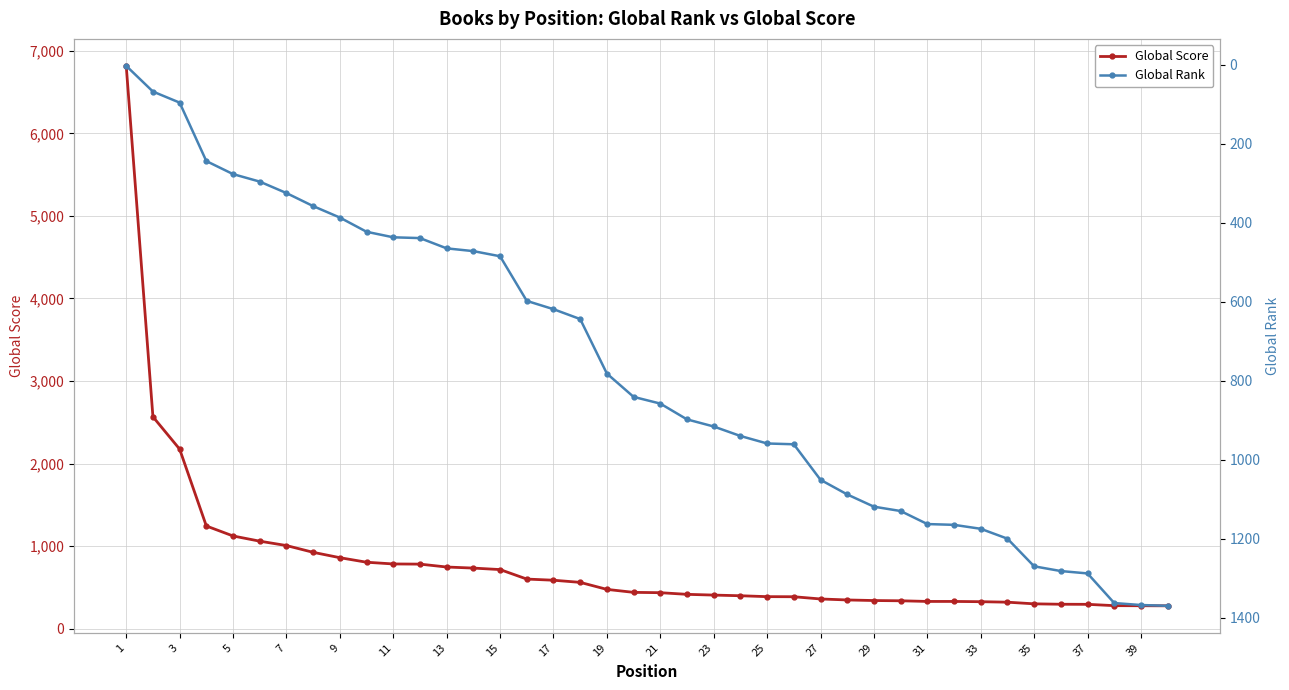

How many times do Global Rank and Global Score cross each other?

1